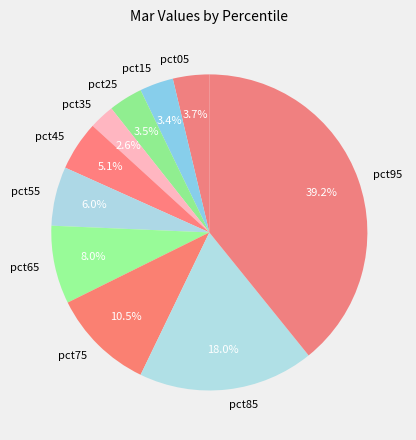

Is it true that pct45 is 5% of the pie?

True